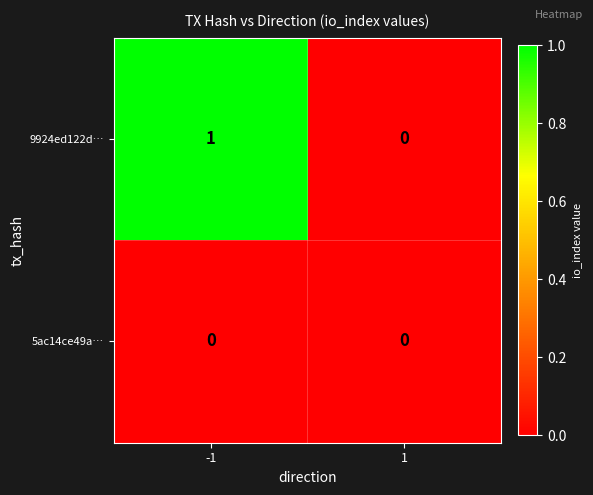

List the series in order of their overall mean, lowest first.

5ac14ce49a…, 9924ed122d…